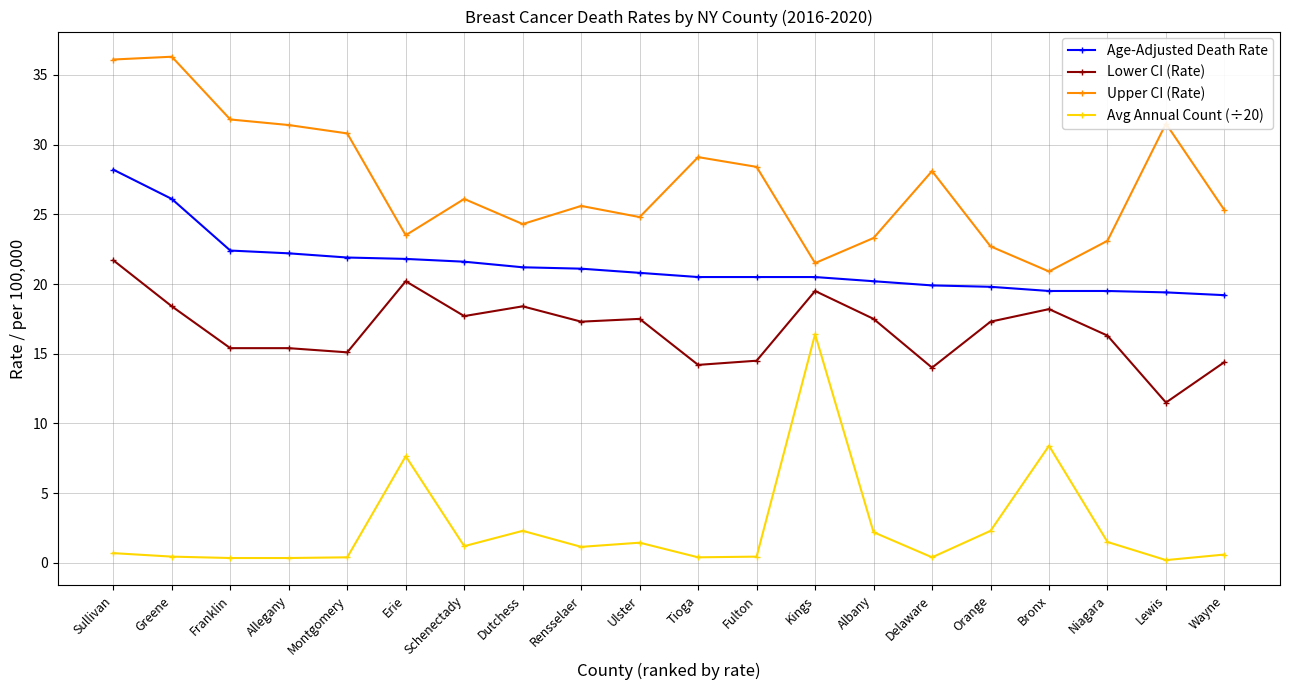

Rank the series by their average value, from lowest to highest.

Avg Annual Count (÷20), Lower CI (Rate), Age-Adjusted Death Rate, Upper CI (Rate)